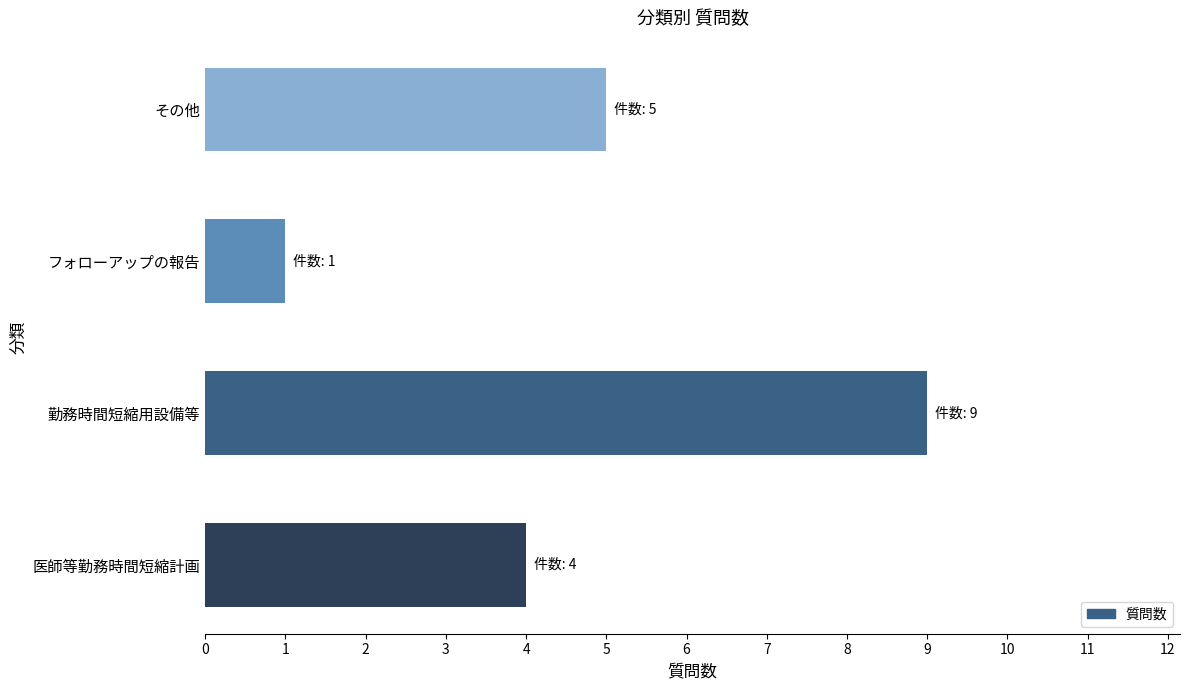

What is the minimum value shown in the chart?

1